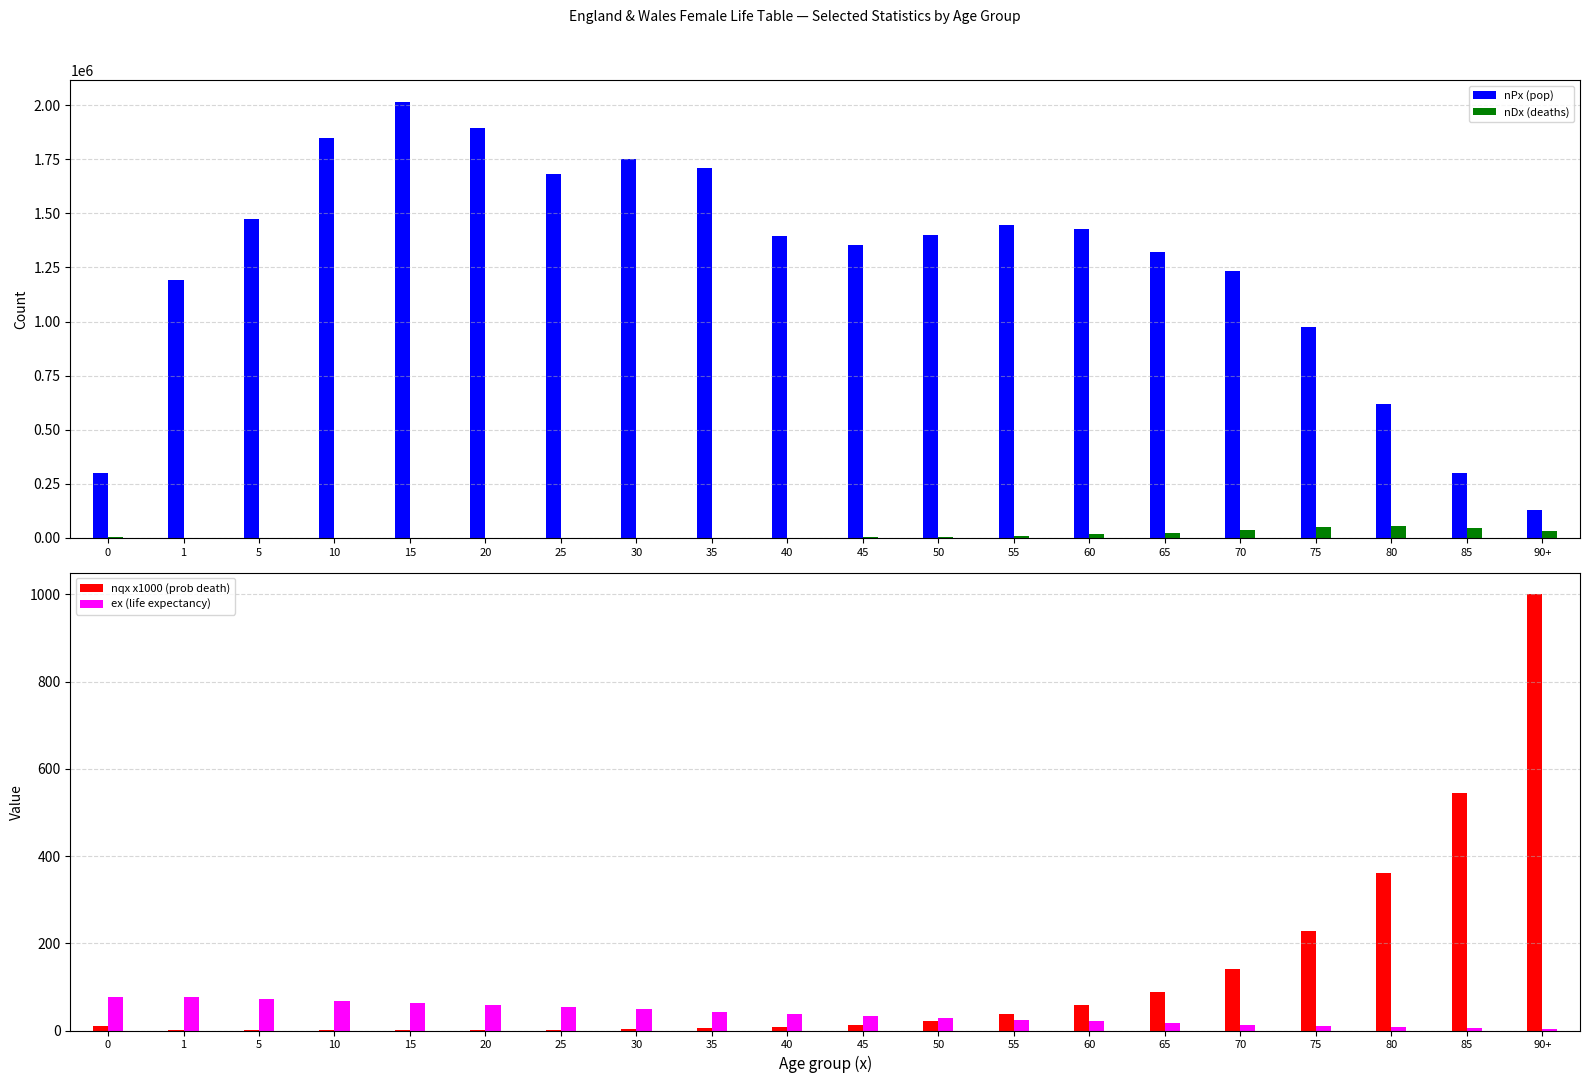

At which label is nDx (deaths) closest to 27566?

65